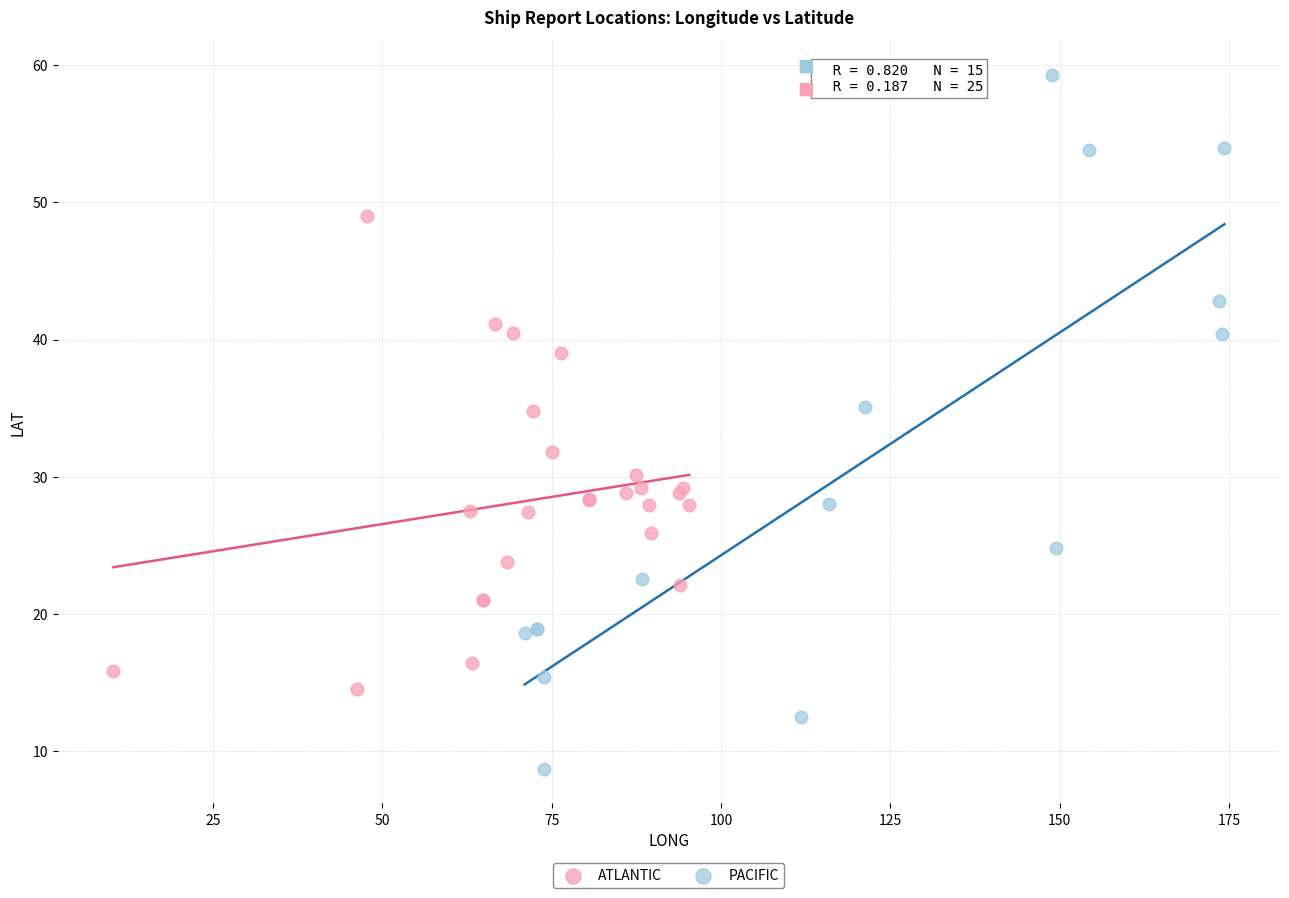

Which series contains the highest Y value?

PACIFIC